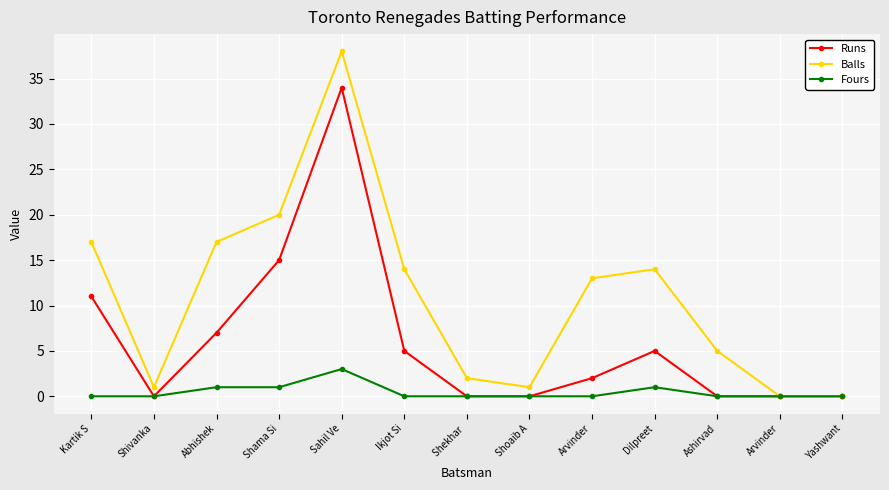

How many distinct data groups are displayed?

3